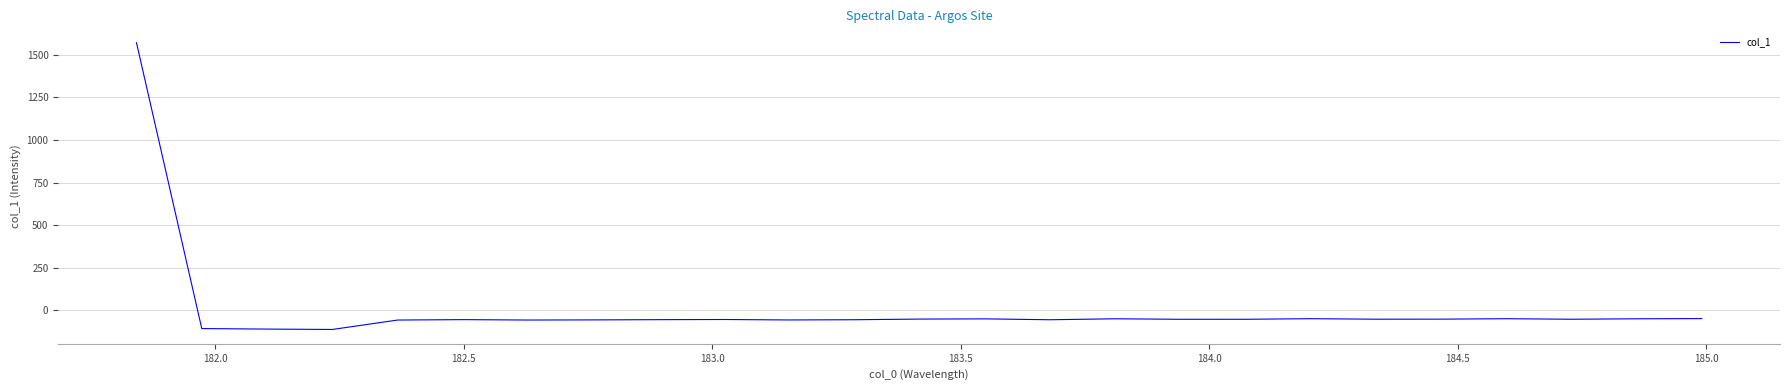

What is the minimum value shown in the chart?

-113.3